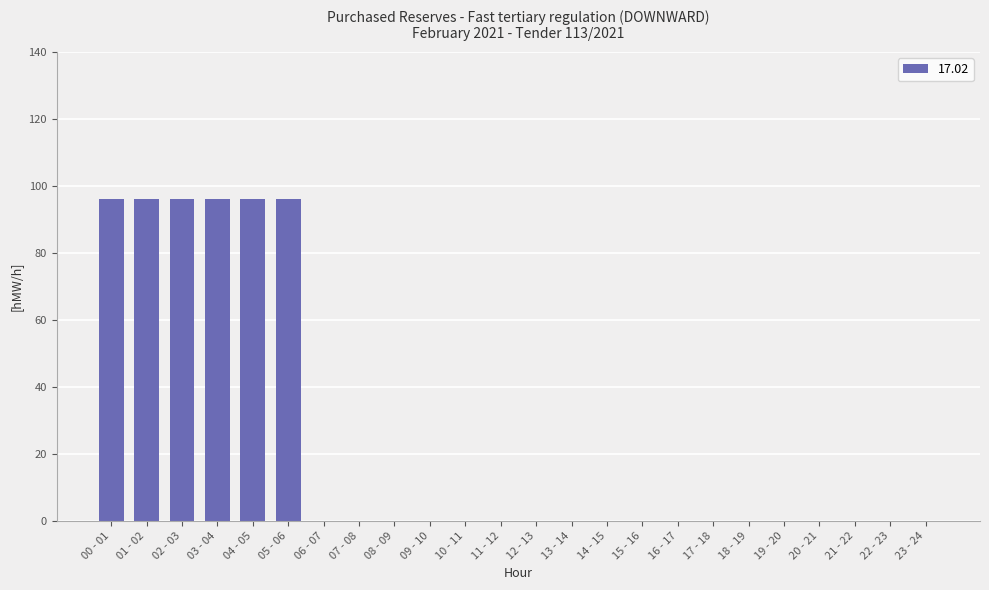

What is the maximum value shown in the chart?

96